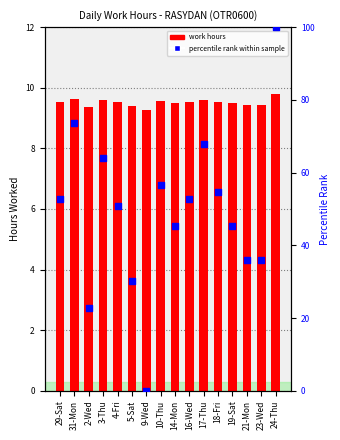

Which series has the largest Y range (max minus min)?

percentile rank